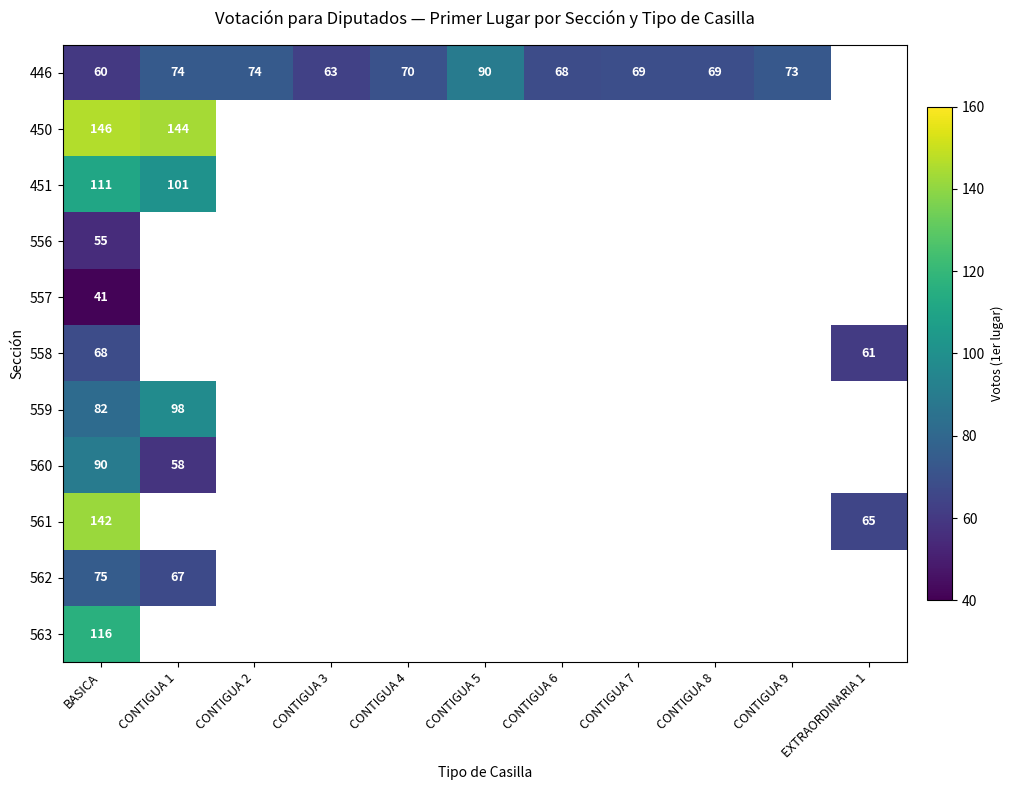

Which label corresponds to the smallest value in the chart?

BASICA